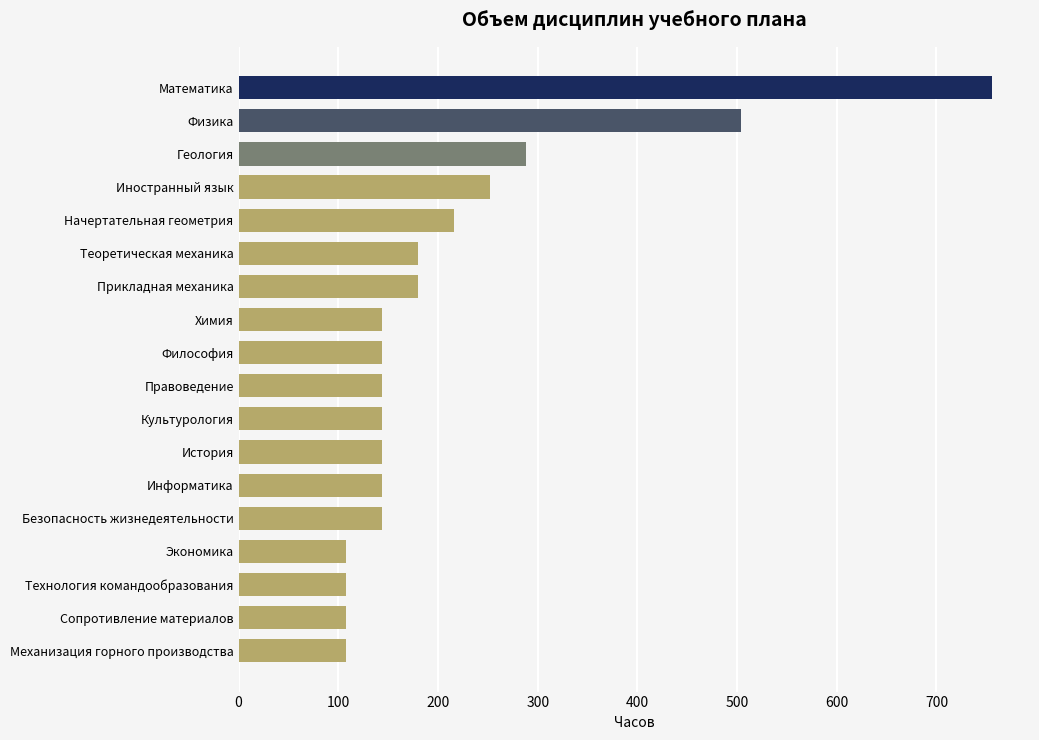

Reading bottom to top, what are all the values shown in this chart?

Механизация горного производства=108	Сопротивление материалов=108	Технология командообразования=108	Экономика=108	Безопасность жизнедеятельности=144	Информатика=144	История=144	Культурология=144	Правоведение=144	Философия=144	Химия=144	Прикладная механика=180	Теоретическая механика=180	Начертательная геометрия=216	Иностранный язык=252	Геология=288	Физика=504	Математика=756